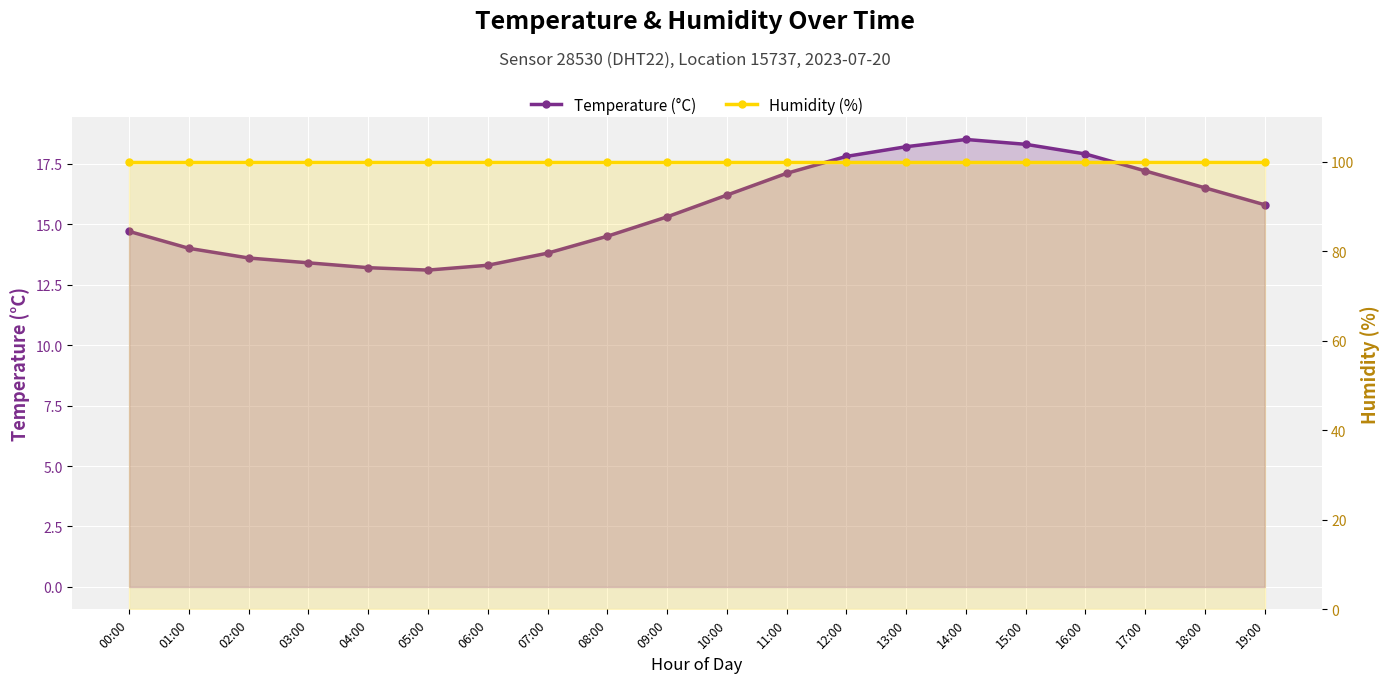

True or false: Humidity (%) has more than 0 points higher than both neighbors.

False